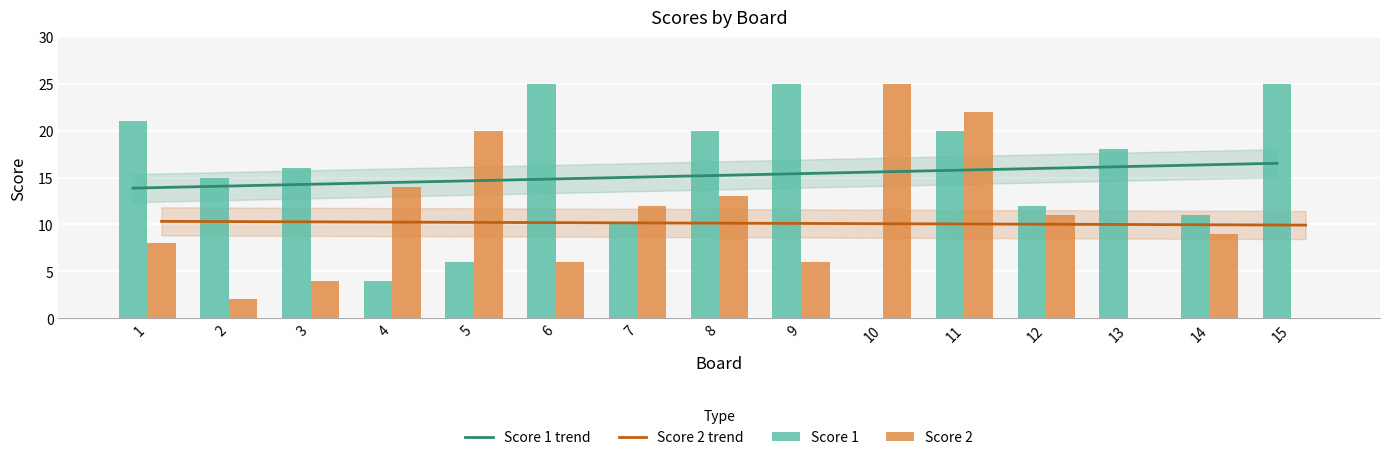

Which category has the highest value in the Score 1 trend series?

15